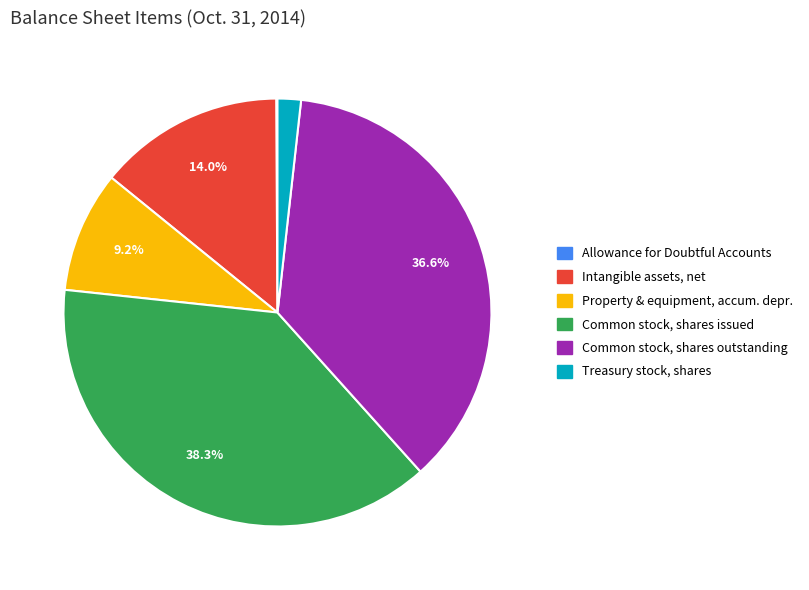

Is there a majority slice in this chart?

No